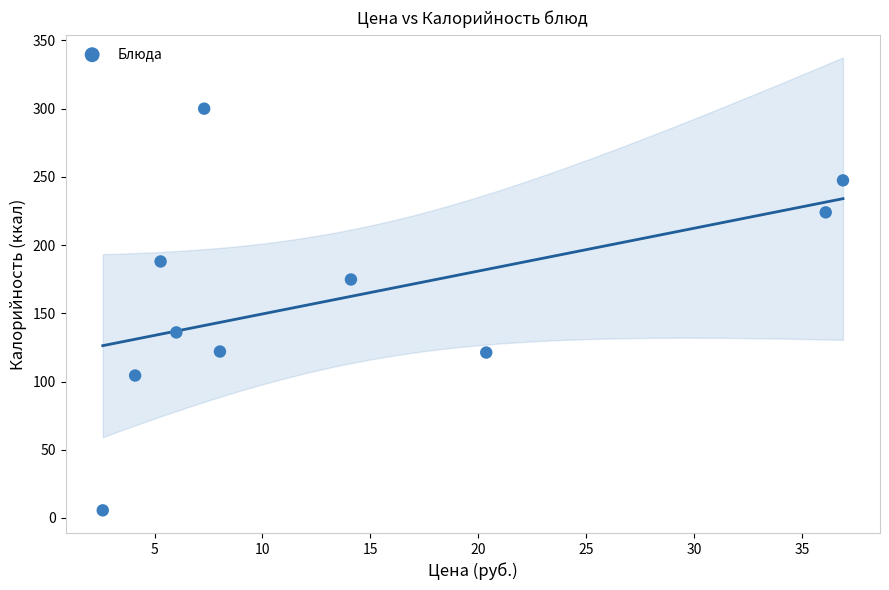

What is the average Y value?

162.3